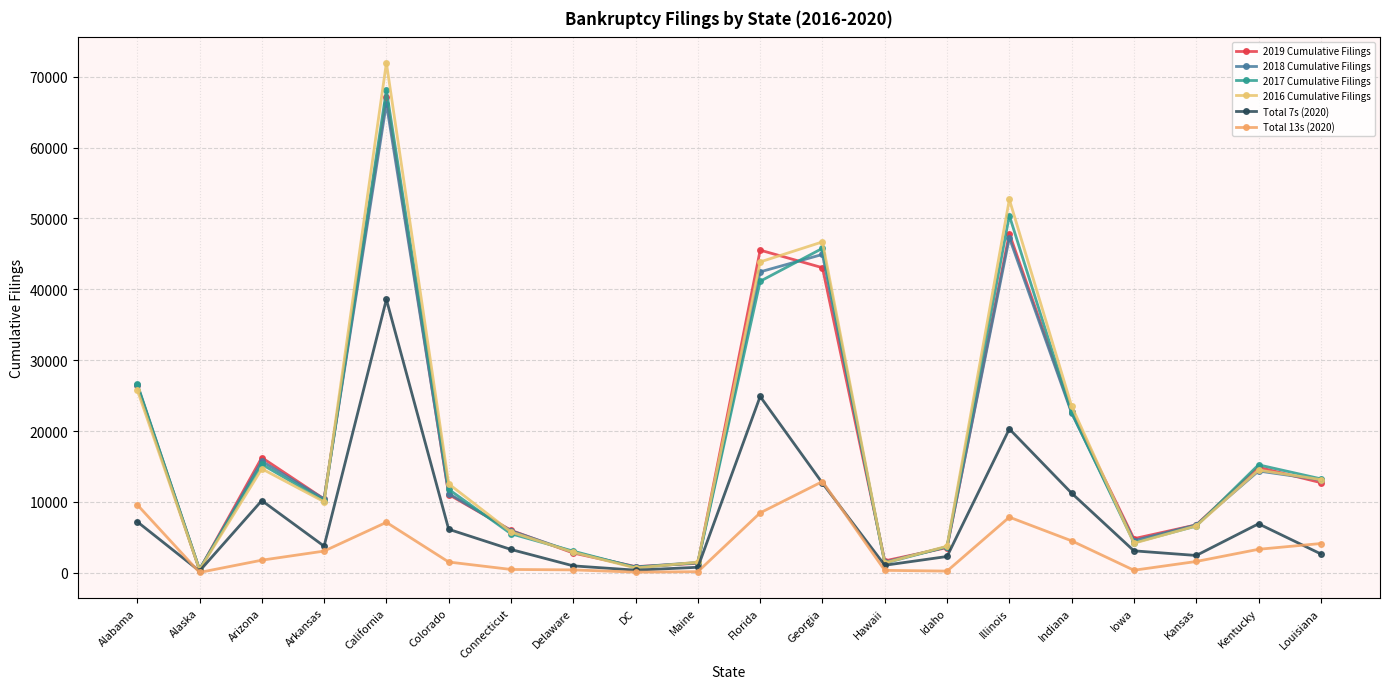

How many distinct data groups are displayed?

6